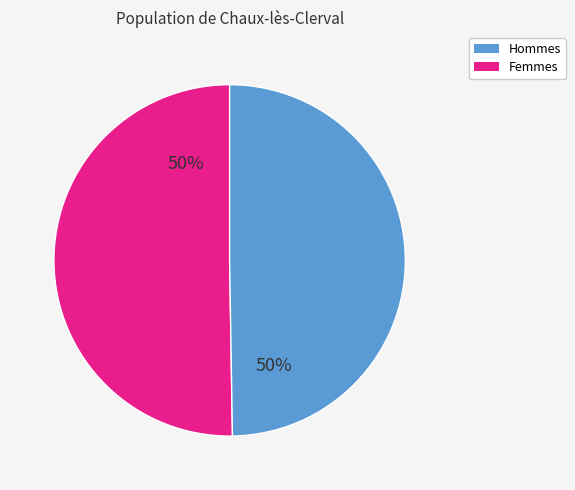

To the nearest percent, what is the average slice percentage?

50%